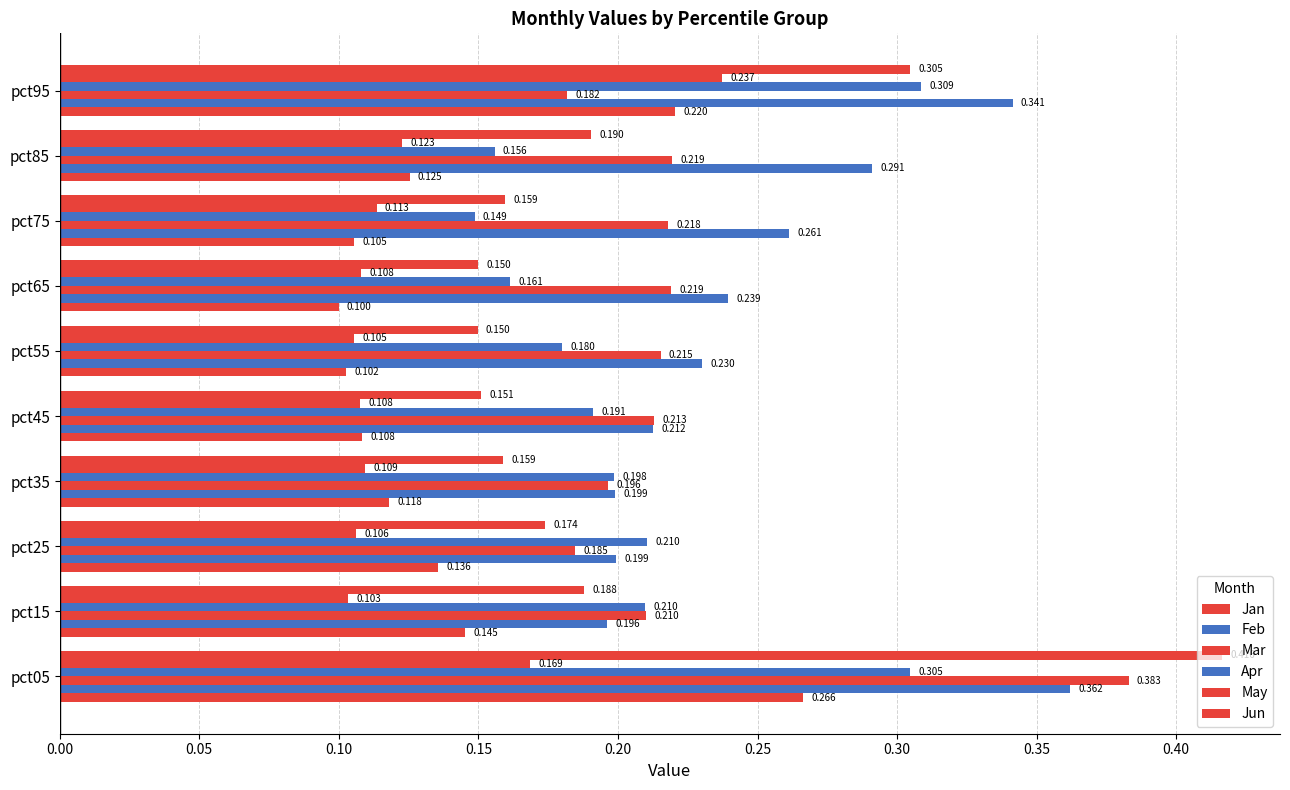

Which series has the largest total across all categories?

Feb